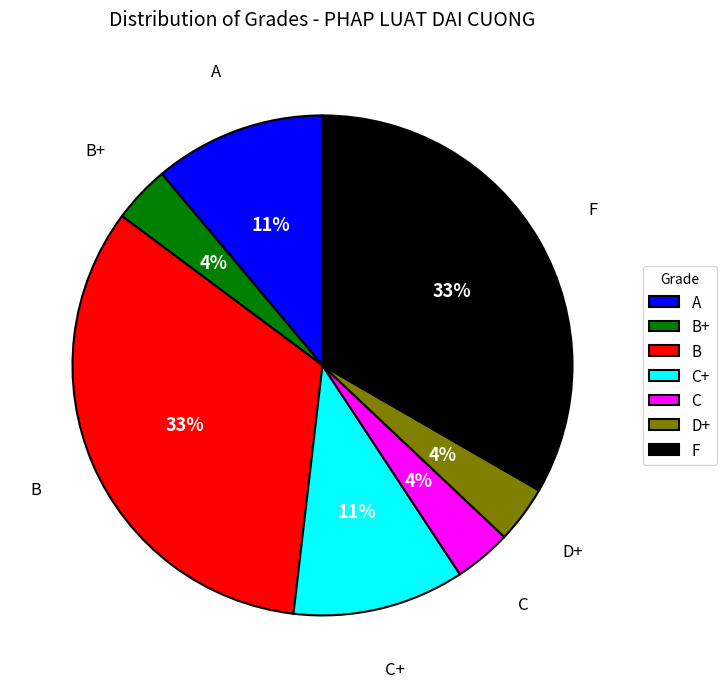

How many segments does this pie chart have?

7